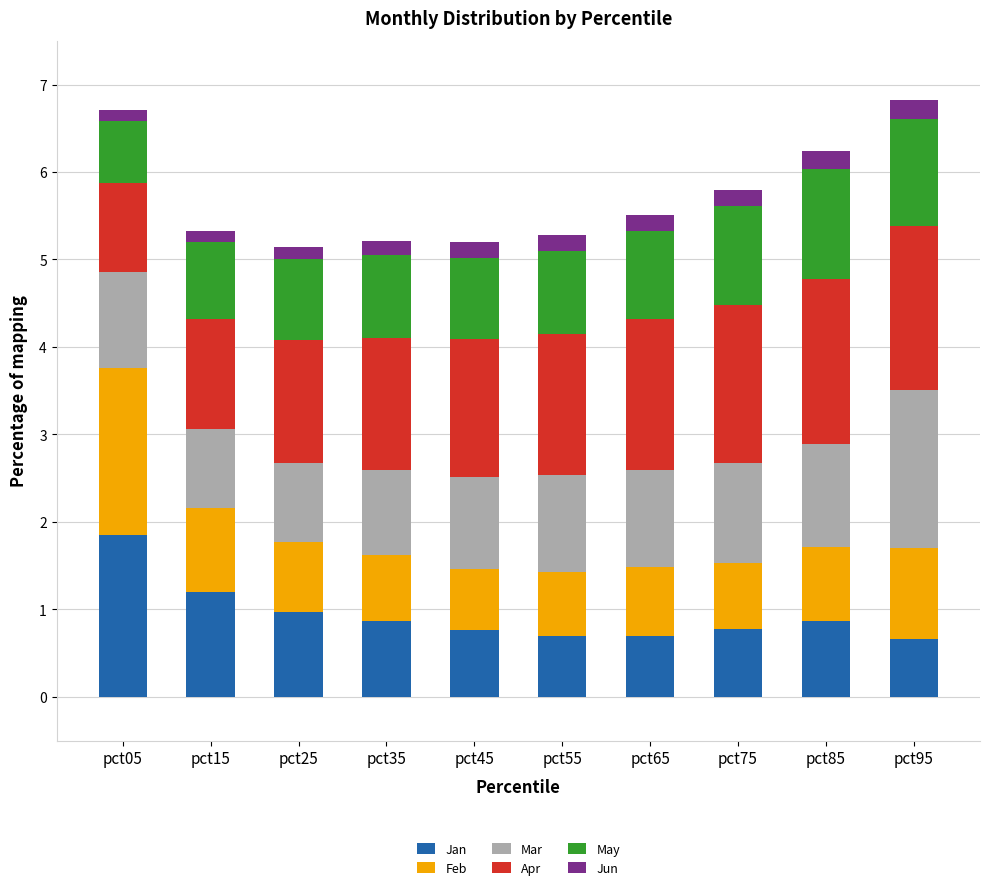

The Jan series shows 0.3 at pct55. True or false?

False